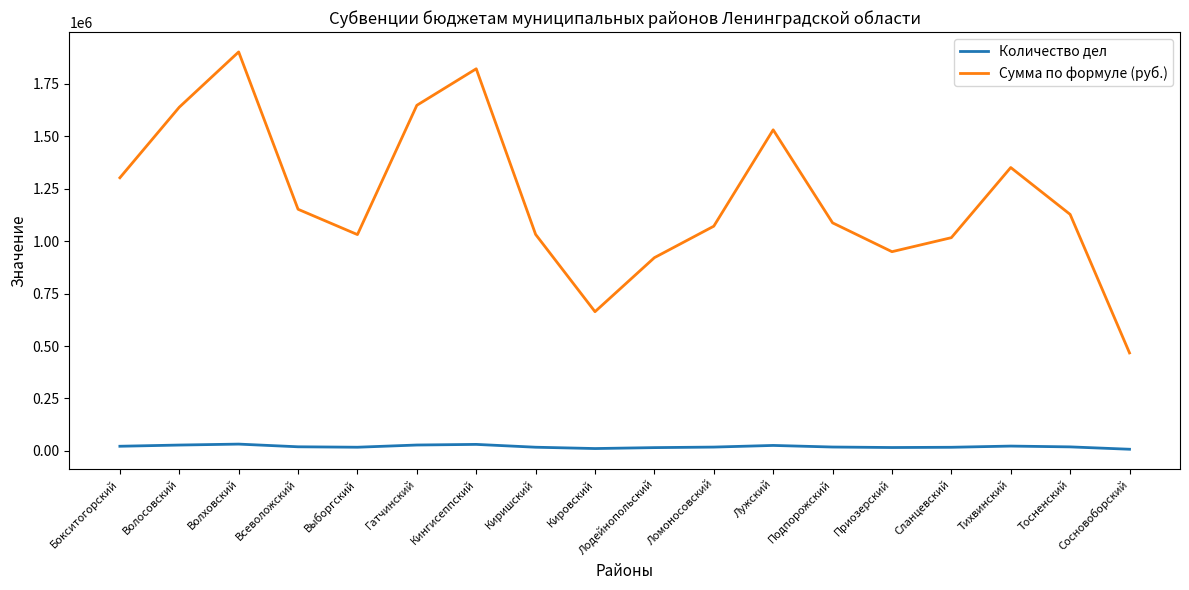

Which series has the largest total across all categories?

Сумма по формуле (руб.)